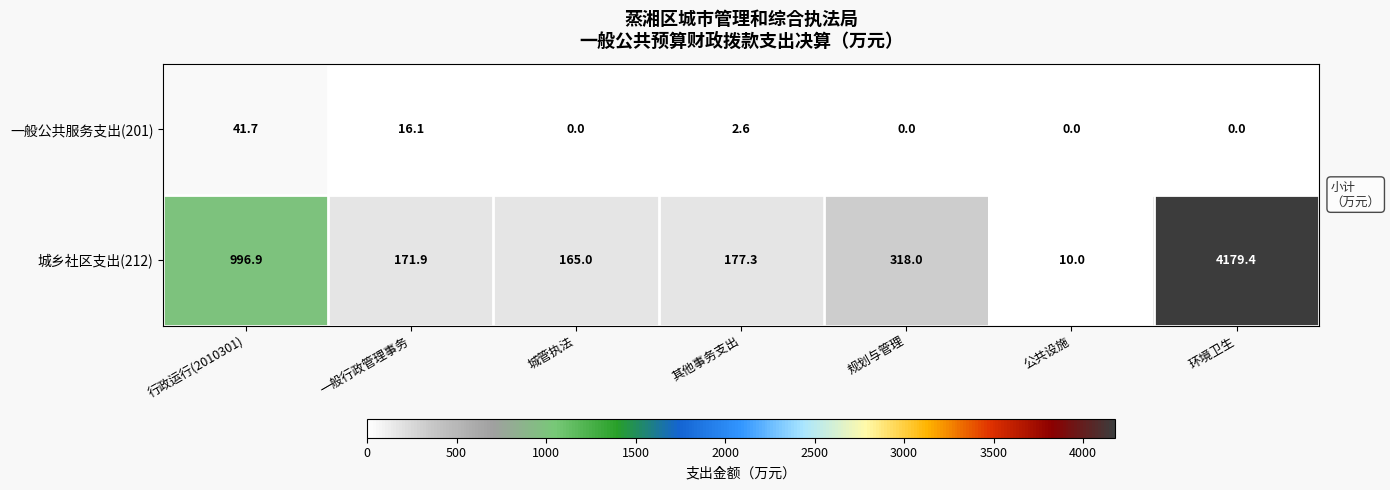

Reading left to right, what are all the values shown in this chart?

一般公共服务支出(201): 41.7	16.1	0.0	2.6	0.0	0.0	0.0
城乡社区支出(212): 996.9	171.9	165.0	177.3	318.0	10.0	4179.4